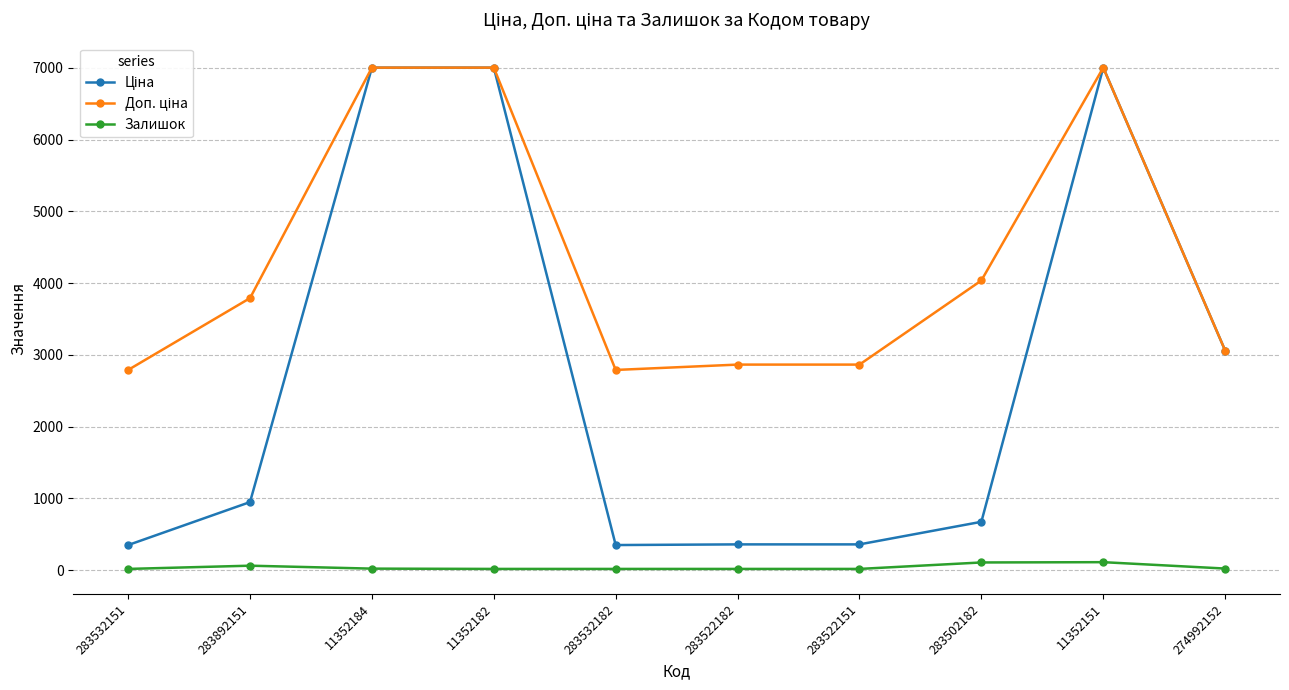

True or false: Залишок has a value of 16.0 at 11352182.

True